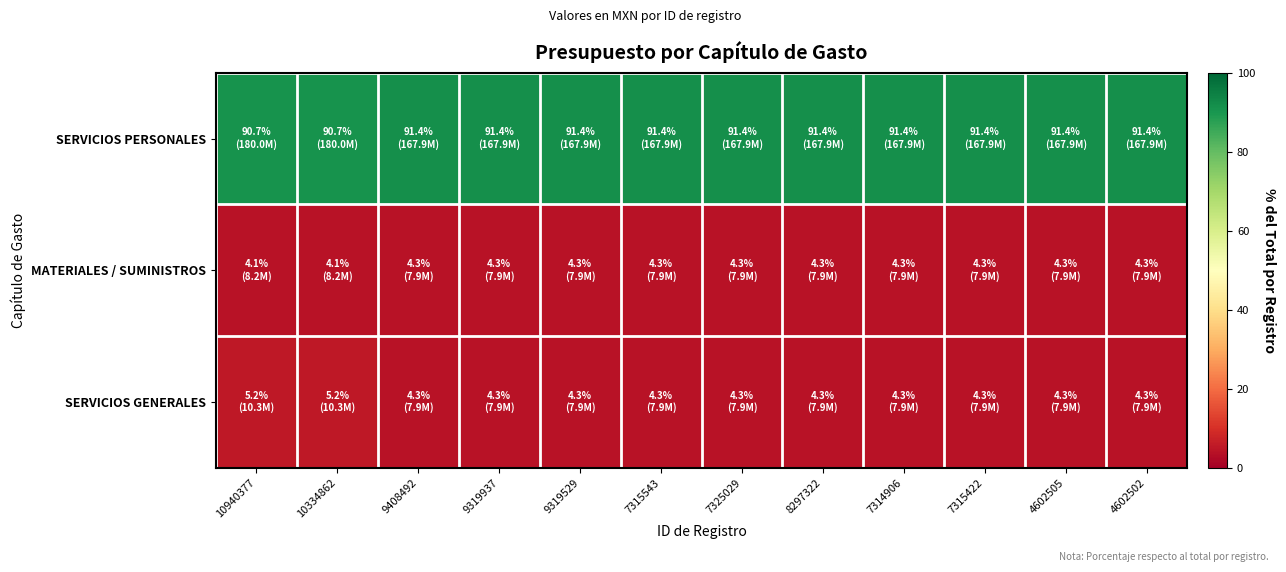

Reading left to right, list all the values displayed in this chart.

SERVICIOS PERSONALES: 10940377=90.7	10334862=90.7	9408492=91.4	9319937=91.4	9319529=91.4	7315543=91.4	7325029=91.4	8297322=91.4	7314906=91.4	7315422=91.4	4602505=91.4	4602502=91.4
MATERIALES / SUMINISTROS: 10940377=4.1	10334862=4.1	9408492=4.3	9319937=4.3	9319529=4.3	7315543=4.3	7325029=4.3	8297322=4.3	7314906=4.3	7315422=4.3	4602505=4.3	4602502=4.3
SERVICIOS GENERALES: 10940377=5.2	10334862=5.2	9408492=4.3	9319937=4.3	9319529=4.3	7315543=4.3	7325029=4.3	8297322=4.3	7314906=4.3	7315422=4.3	4602505=4.3	4602502=4.3